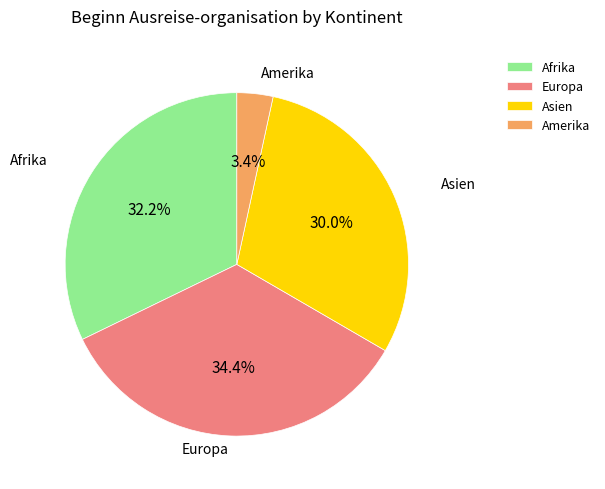

Does Asien account for over 50% of the chart?

No